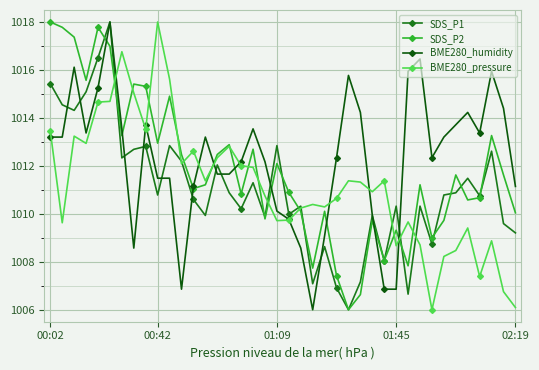

How many lines are shown in the chart?

4